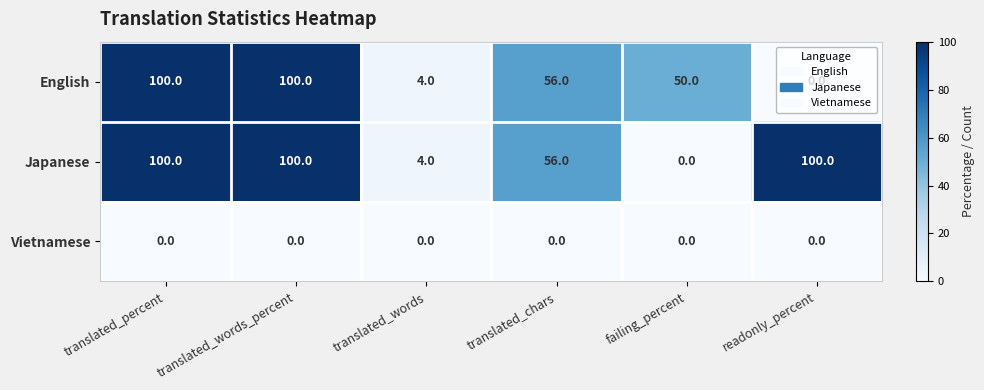

What is the maximum value shown in the chart?

100